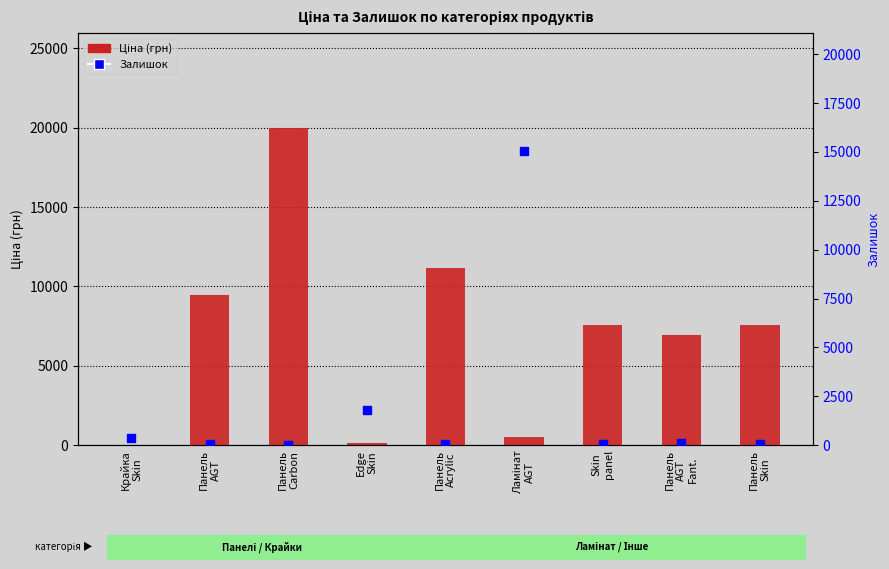

Which series reaches the minimum Y coordinate?

Залишок